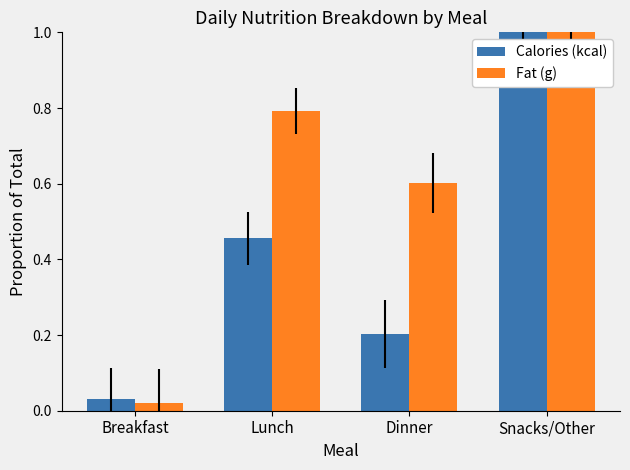

What is the difference between the Fat (g) values at Breakfast and Dinner?

0.6